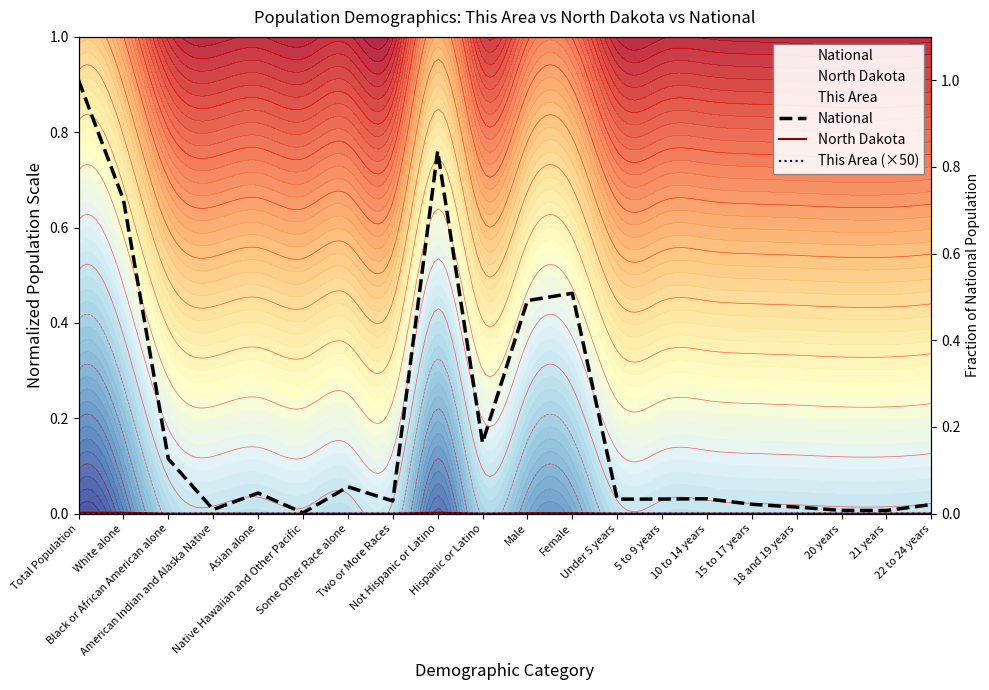

Rank the series by their maximum value, from highest to lowest.

National, North Dakota, This Area (×50)